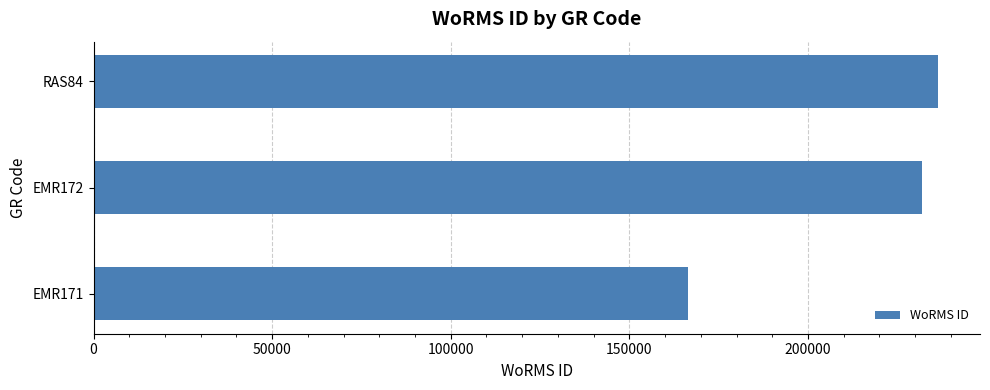

What is the change in value from EMR171 to RAS84?

+69835